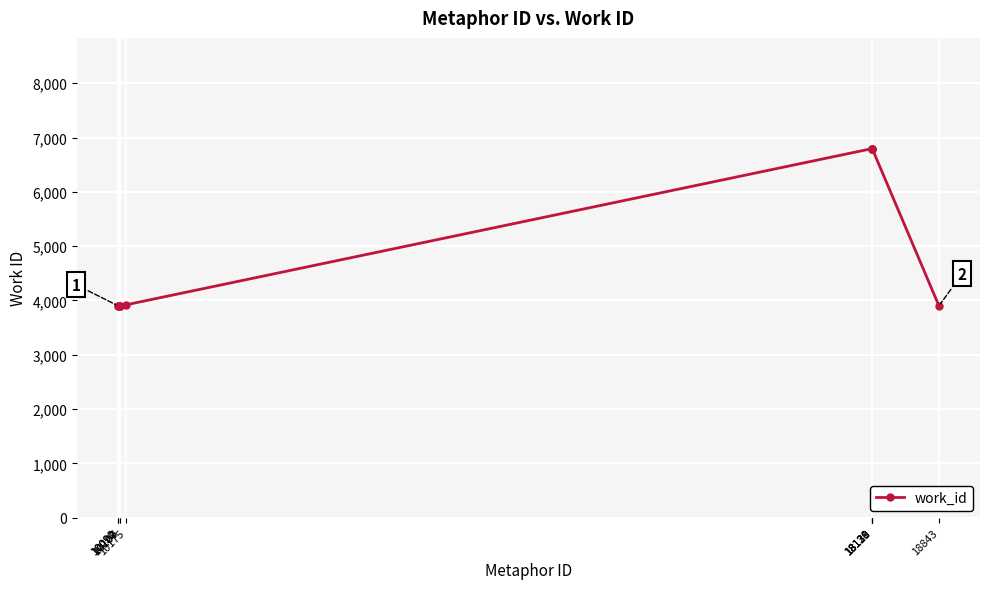

What is the value of the 6th point from the left?

6795